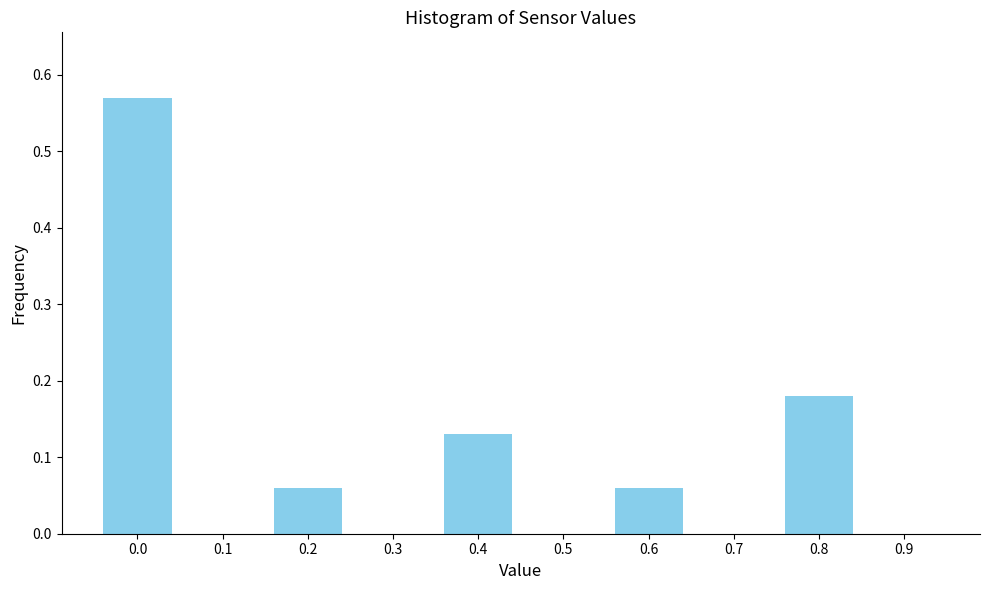

Is it true that the value at 0.3 is -0.3?

False